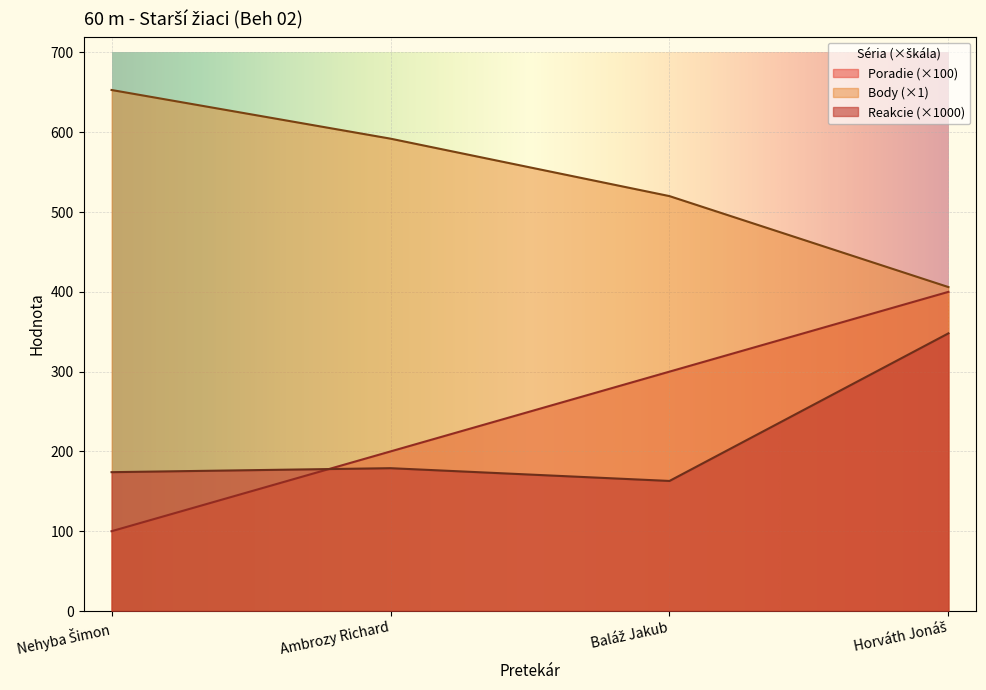

At how many categories does at least one series exceed 439?

3